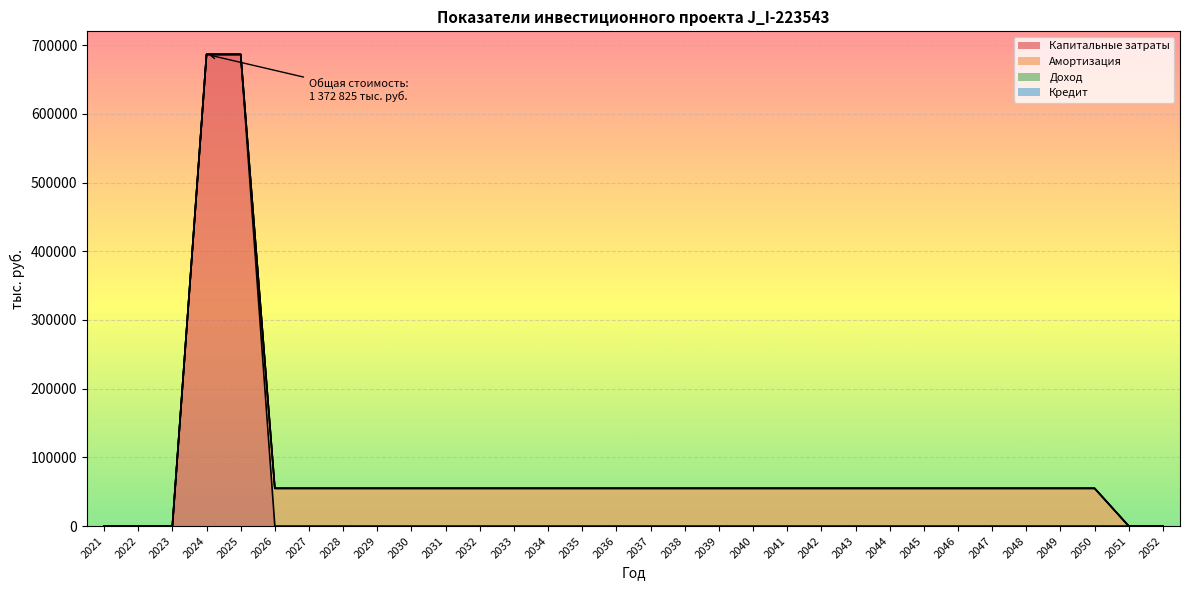

Rank the categories by Кредит value from highest to lowest.

2021, 2022, 2023, 2024, 2025, 2026, 2027, 2028, 2029, 2030, 2031, 2032, 2033, 2034, 2035, 2036, 2037, 2038, 2039, 2040, 2041, 2042, 2043, 2044, 2045, 2046, 2047, 2048, 2049, 2050, 2051, 2052